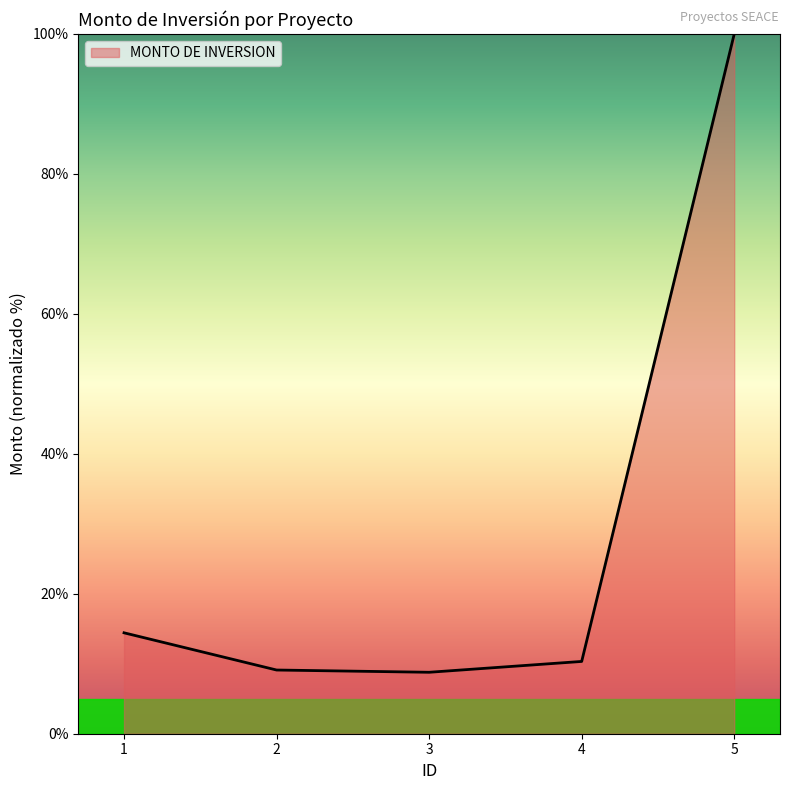

What is the sum of all values?

142.6